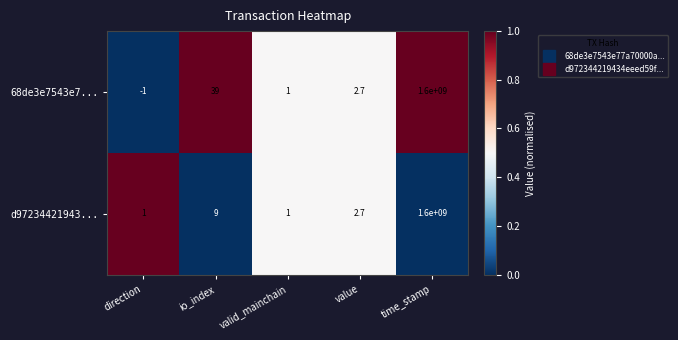

How many categories are shown in the chart?

5